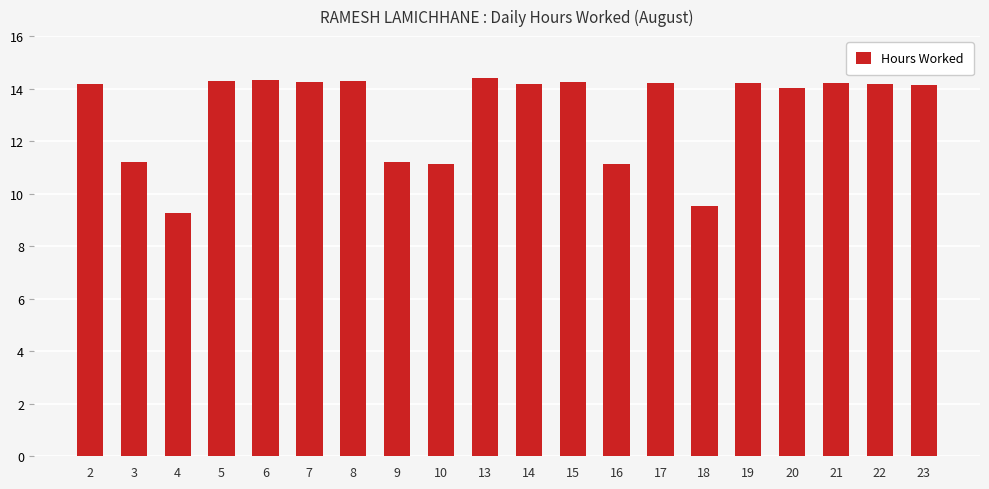

What is the difference between the values at 19 and 3?

3.0